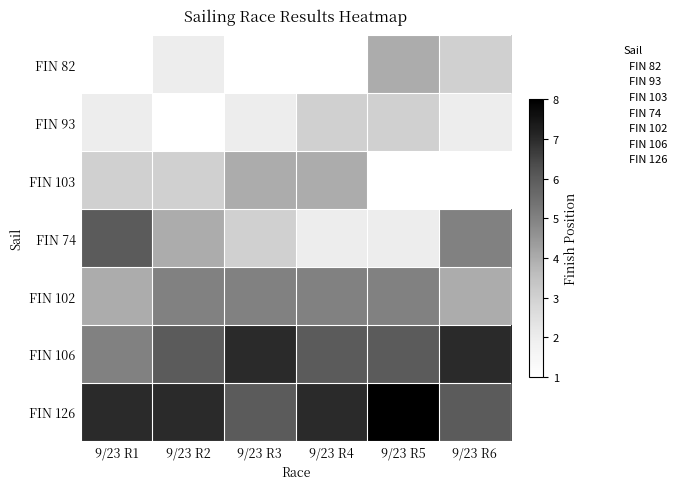

Reading left to right, extract all data points from this chart.

FIN 82: 9/23 R1=1	9/23 R2=2	9/23 R3=1	9/23 R4=1	9/23 R5=4	9/23 R6=3
FIN 93: 9/23 R1=2	9/23 R2=1	9/23 R3=2	9/23 R4=3	9/23 R5=3	9/23 R6=2
FIN 103: 9/23 R1=3	9/23 R2=3	9/23 R3=4	9/23 R4=4	9/23 R5=1	9/23 R6=1
FIN 74: 9/23 R1=6	9/23 R2=4	9/23 R3=3	9/23 R4=2	9/23 R5=2	9/23 R6=5
FIN 102: 9/23 R1=4	9/23 R2=5	9/23 R3=5	9/23 R4=5	9/23 R5=5	9/23 R6=4
FIN 106: 9/23 R1=5	9/23 R2=6	9/23 R3=7	9/23 R4=6	9/23 R5=6	9/23 R6=7
FIN 126: 9/23 R1=7	9/23 R2=7	9/23 R3=6	9/23 R4=7	9/23 R5=8	9/23 R6=6